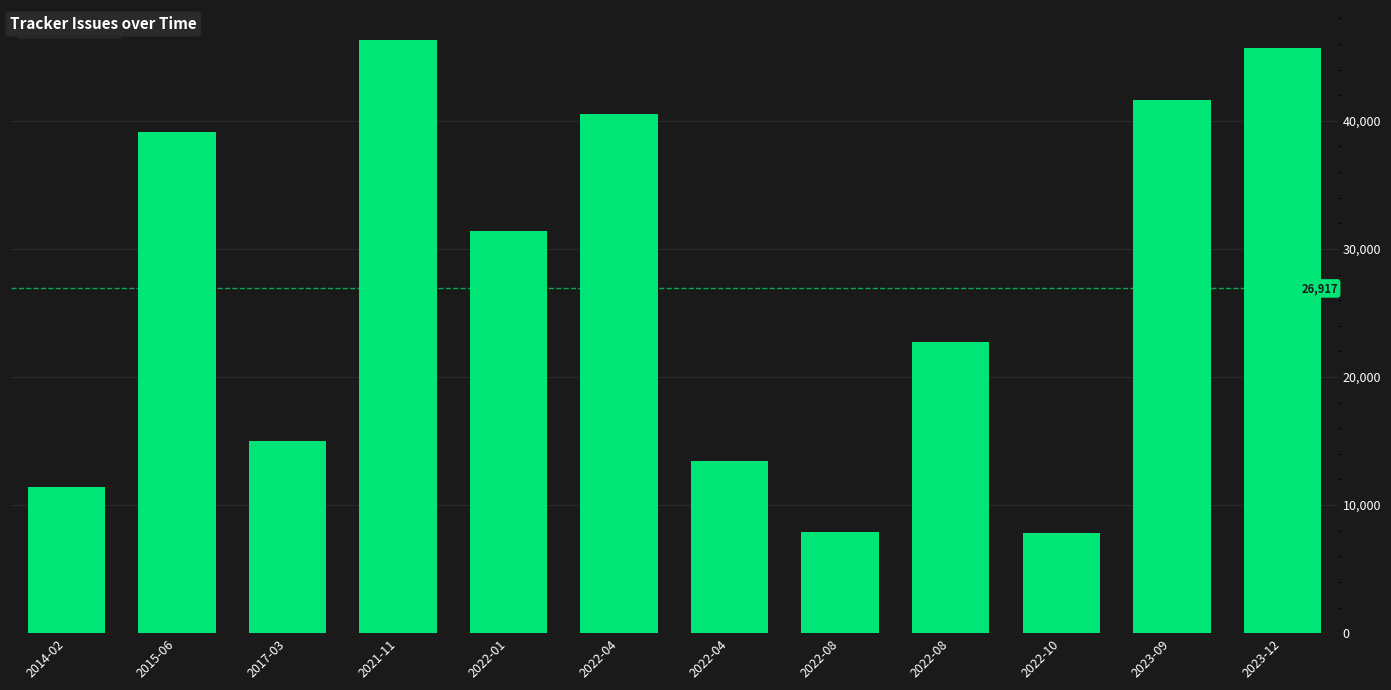

Reading left to right, what are all the values shown in this chart?

11397	39098	15026	46341	31431	40567	13421	7860	22700	7859	41653	45659